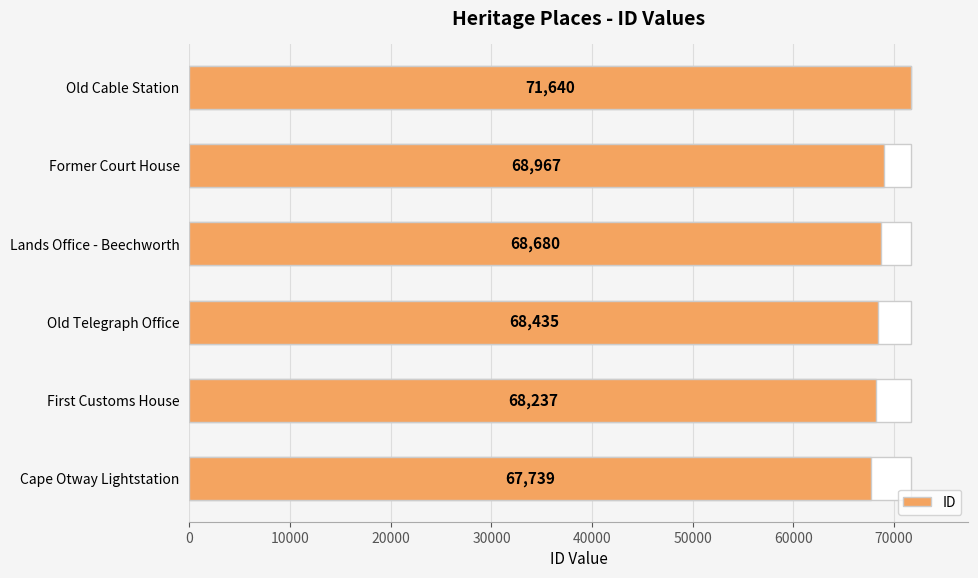

Between Old Telegraph Office and Cape Otway Lightstation, which is larger?

Old Telegraph Office